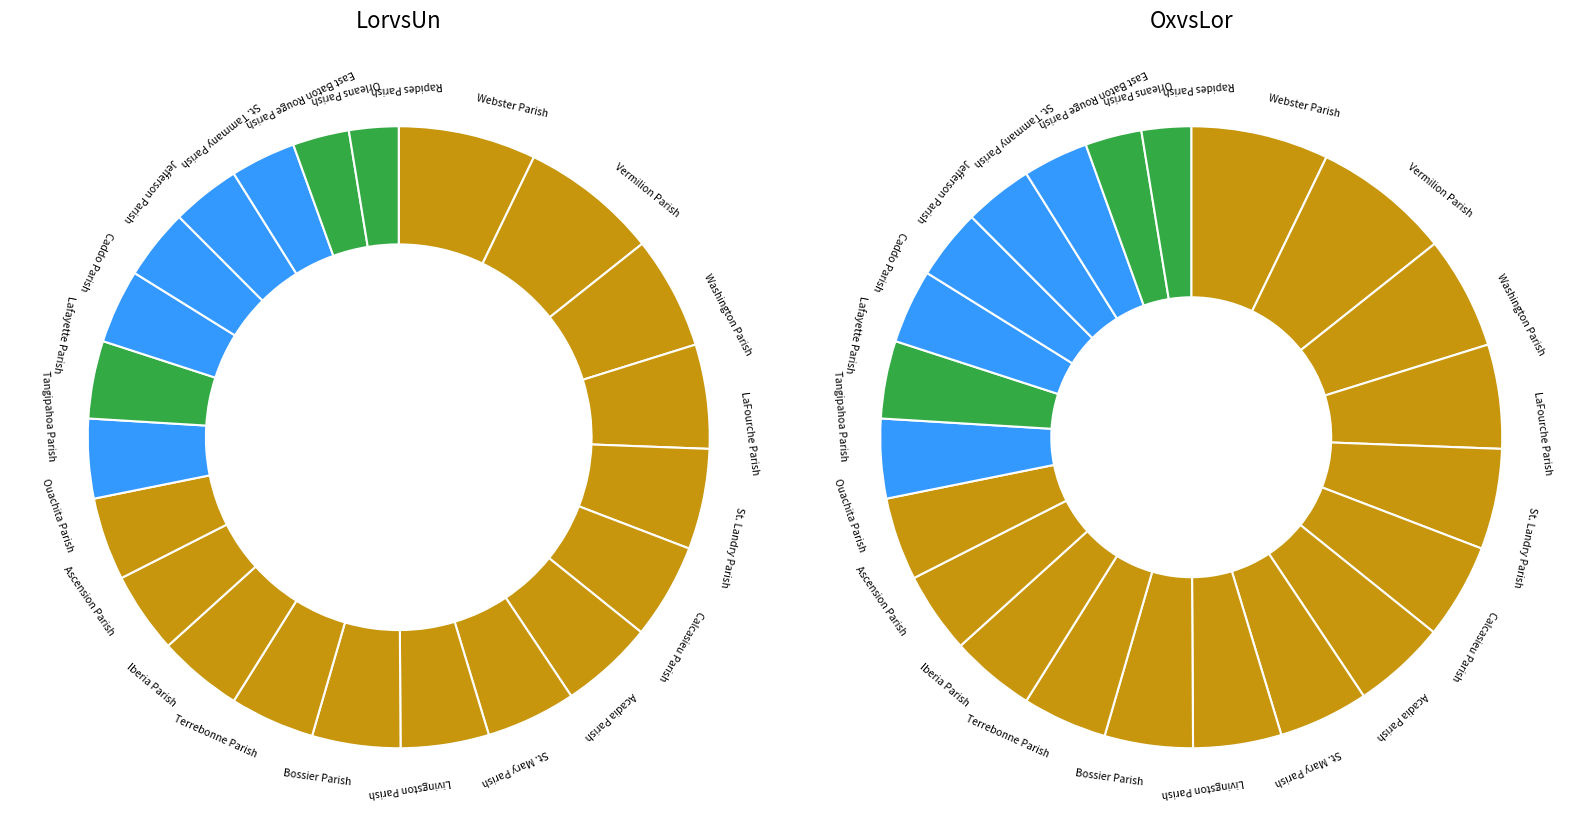

What percentage is NOT represented by Washington Parish?

94.1%